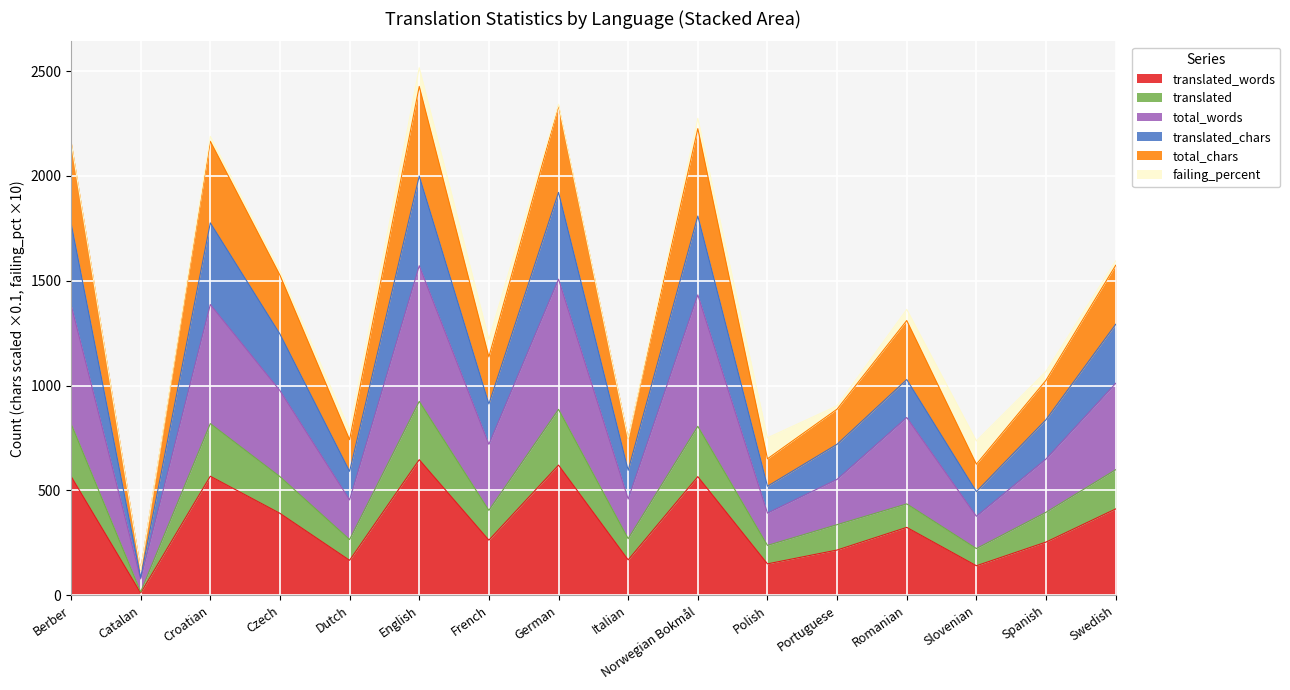

How many lines are shown in the chart?

6